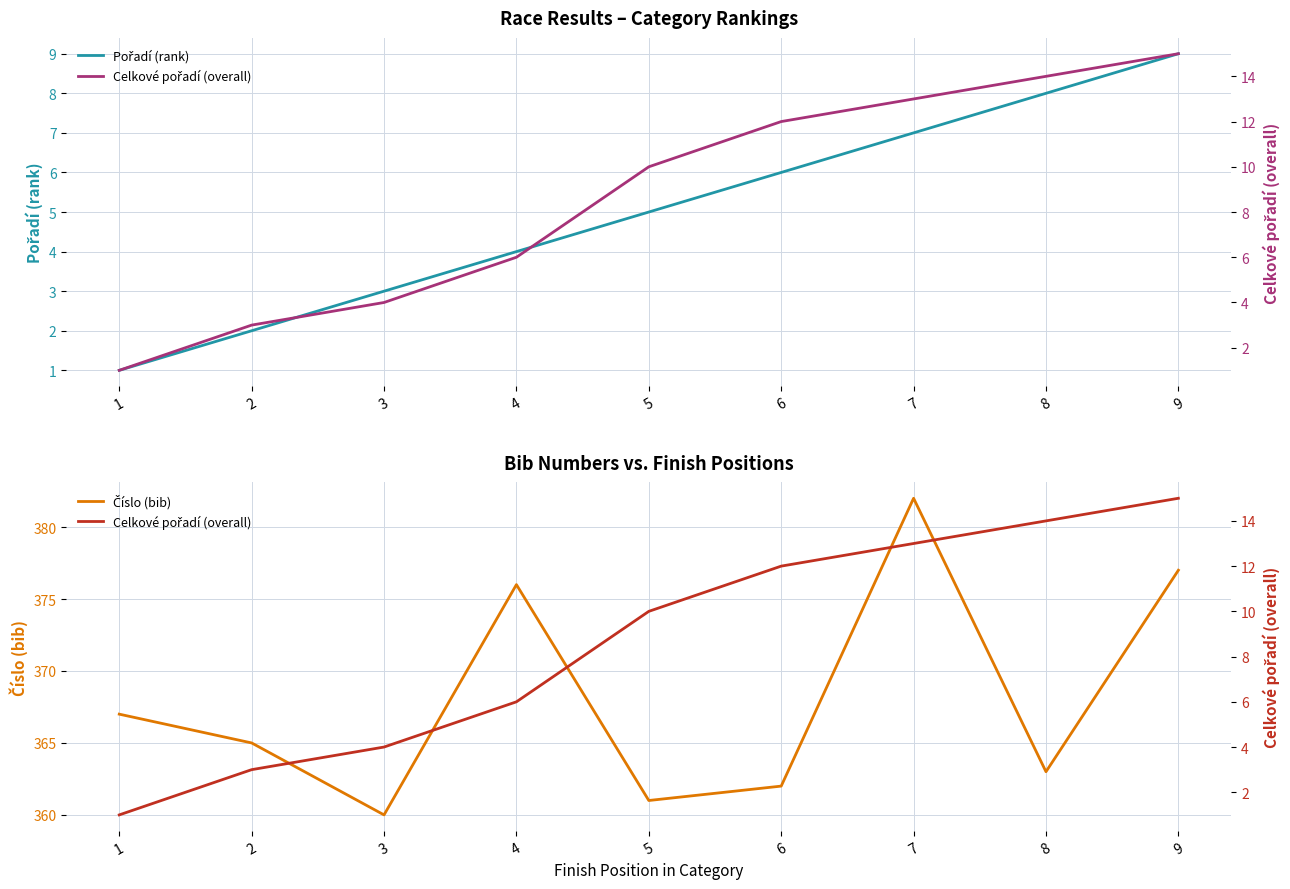

What is the sum of all Celkové pořadí (overall) values?

78